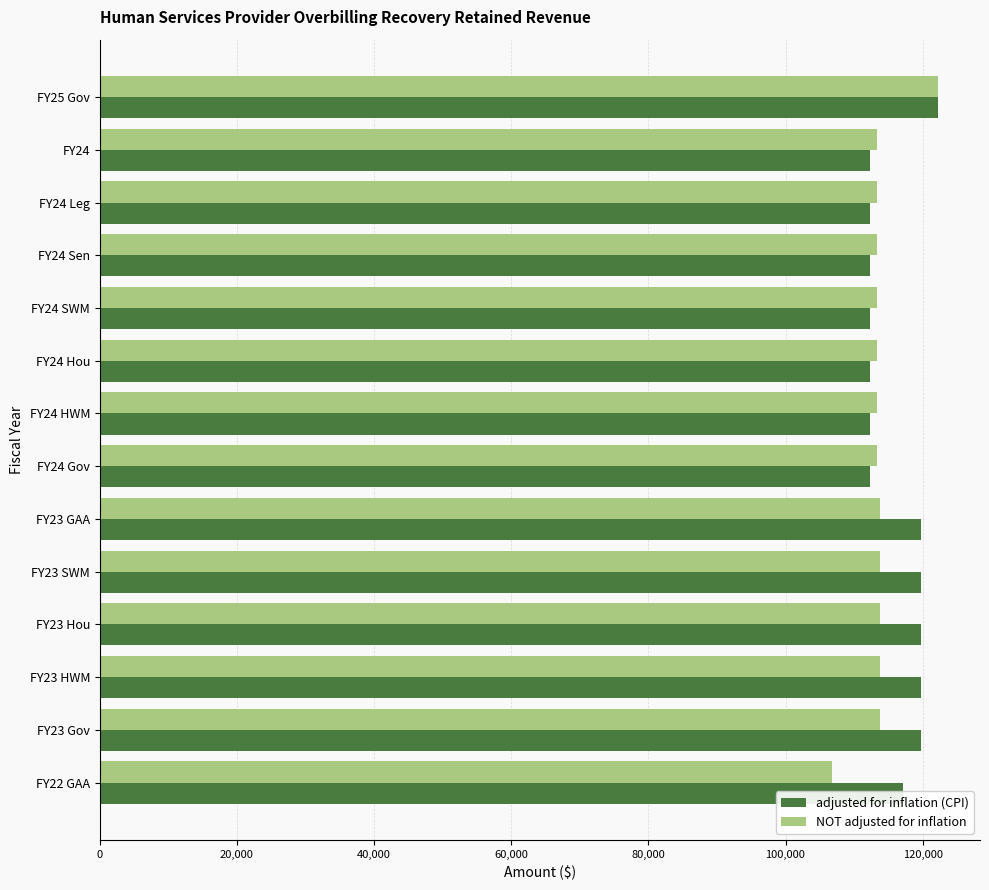

What is the spread (max minus min) of values at FY24 SWM?

993